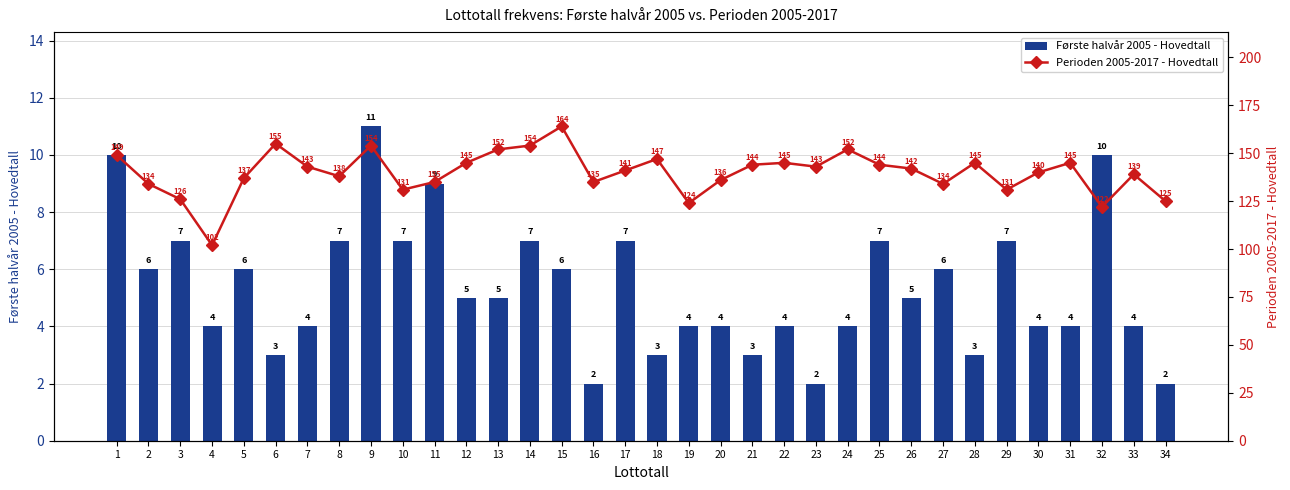

How many groups of bars are there?

34